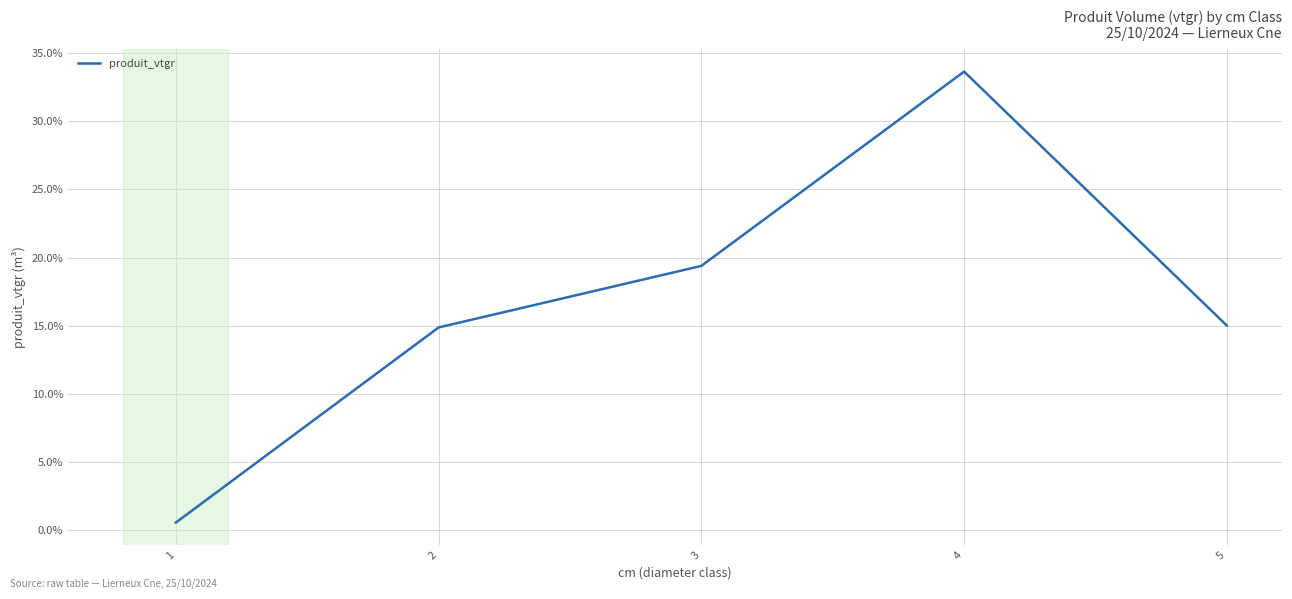

Count the number of data series in this chart.

1